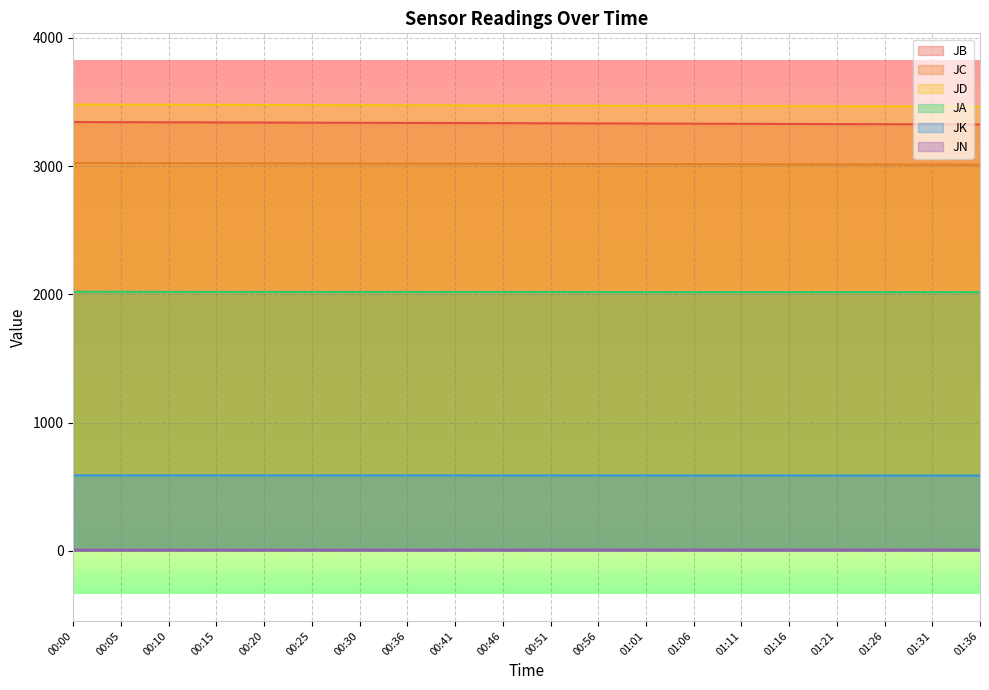

Rank the categories by JN value from lowest to highest.

00:00, 00:05, 00:10, 00:15, 00:20, 00:25, 00:30, 00:36, 00:41, 00:46, 00:51, 00:56, 01:01, 01:06, 01:11, 01:16, 01:21, 01:26, 01:31, 01:36